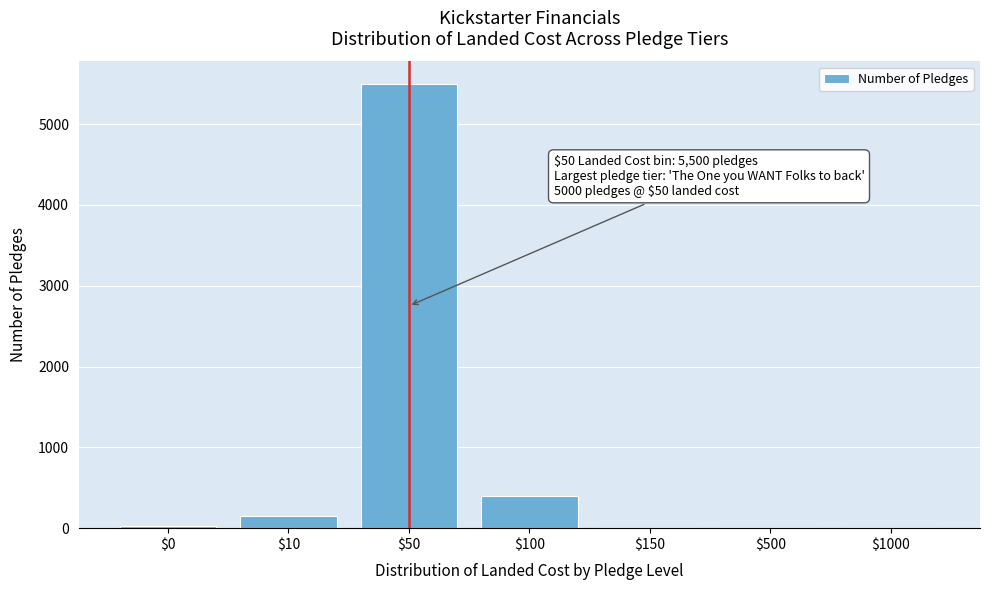

What is the greatest value displayed?

5500